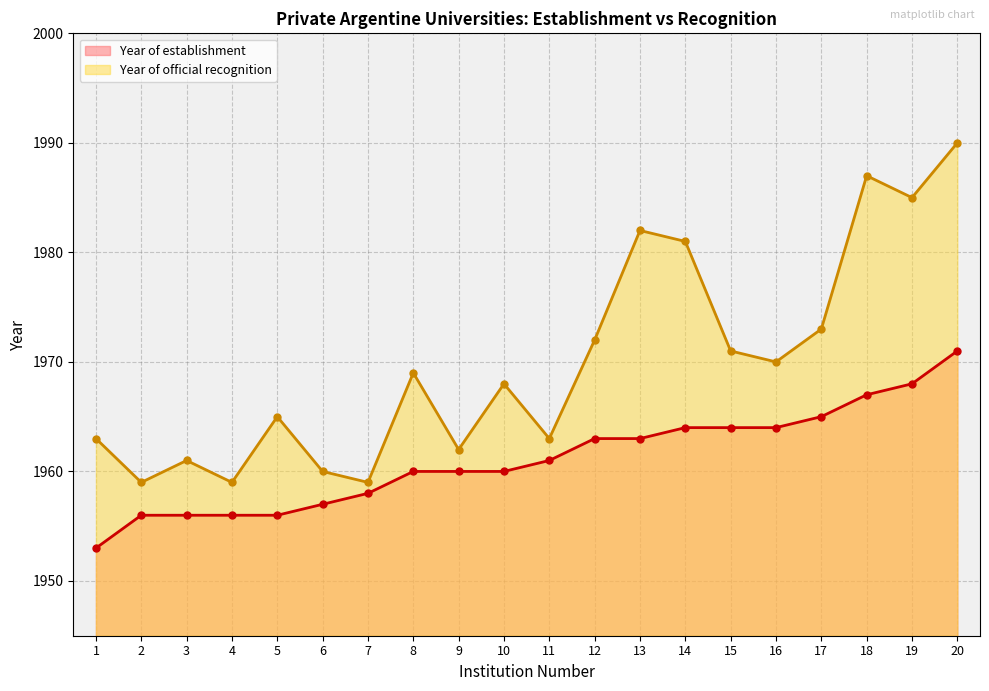

Rank the categories by Year of official recognition value from highest to lowest.

20, 18, 19, 13, 14, 17, 12, 15, 16, 8, 10, 5, 1, 11, 9, 3, 6, 2, 4, 7